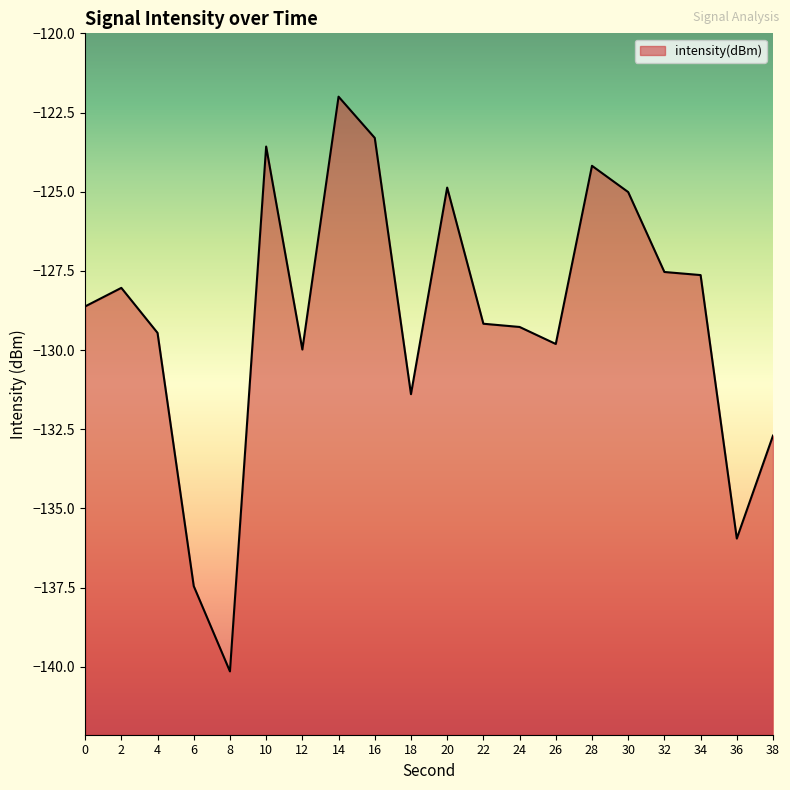

Rank the categories by value from highest to lowest.

14, 16, 10, 28, 20, 30, 32, 34, 2, 0, 22, 24, 4, 26, 12, 18, 38, 36, 6, 8